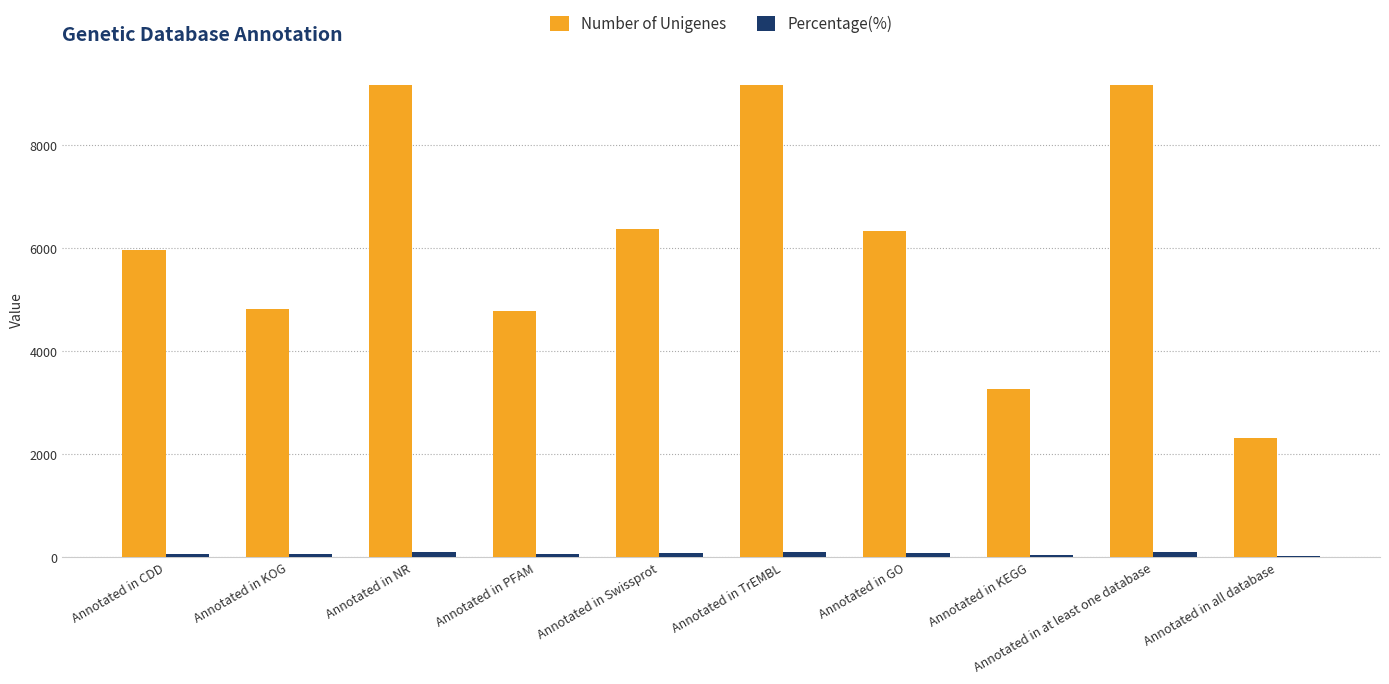

Which series has the largest total across all categories?

Number of Unigenes